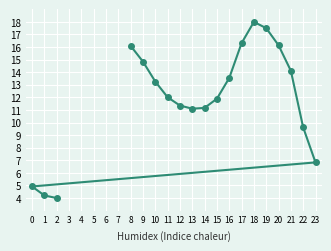

Is it true that the value at 12 is 11.4?

True